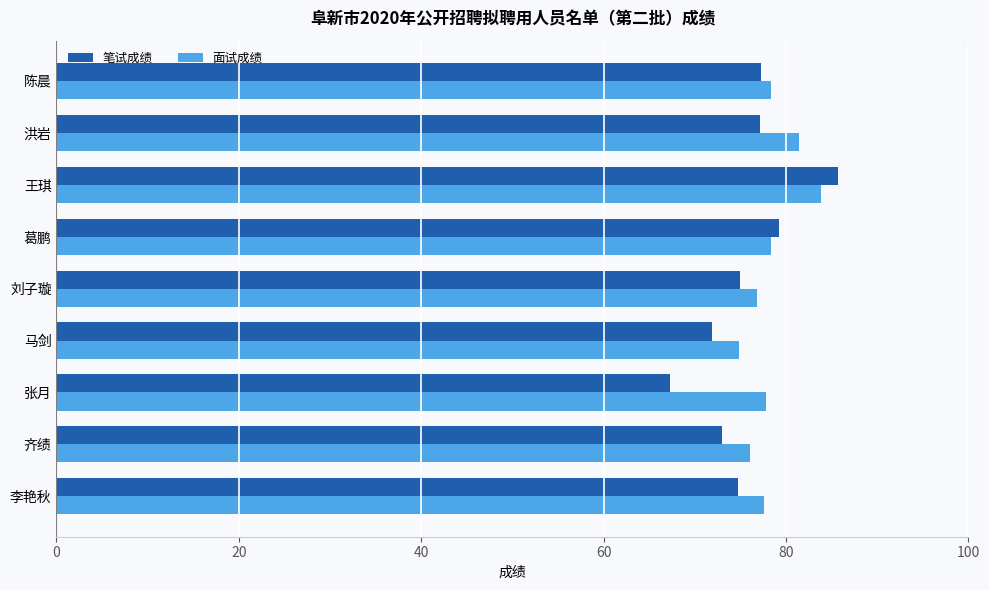

The 面试成绩 series shows 74.8 at 马剑. True or false?

True